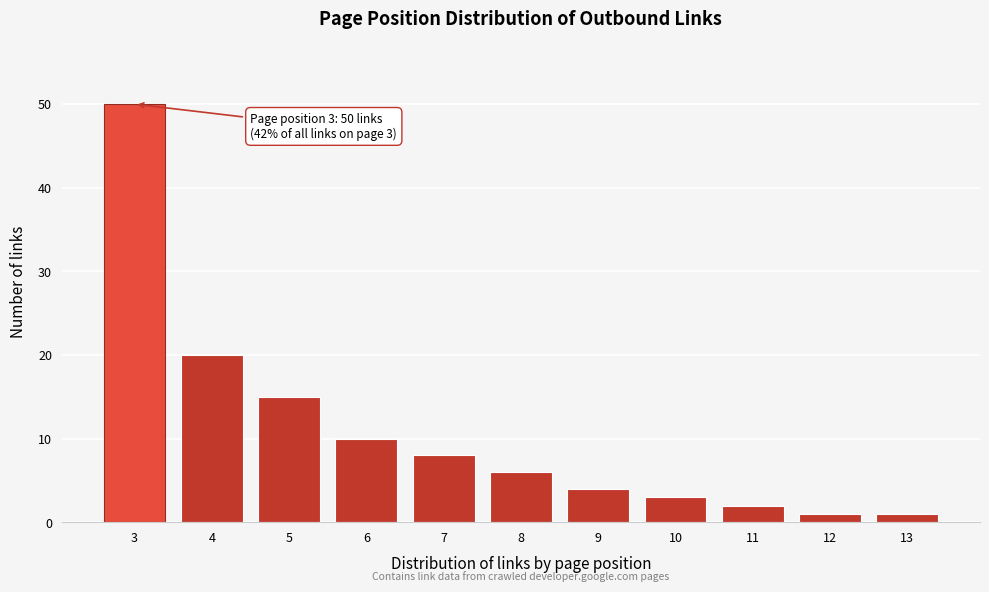

Reading left to right, transcribe all the data shown in this chart.

50	20	15	10	8	6	4	3	2	1	1